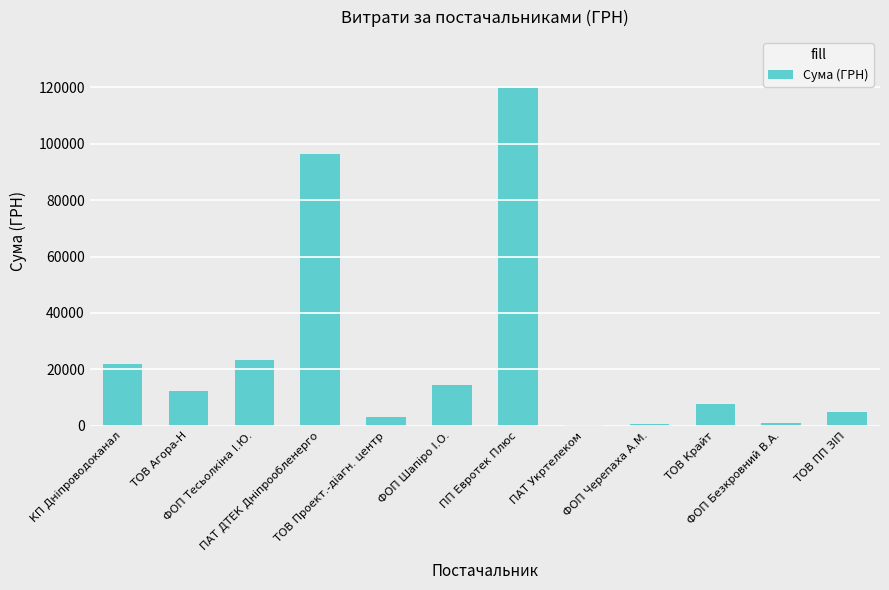

What is the change in value from ФОП Черепаха А.М. to ТОВ Крайт?

+7225.0